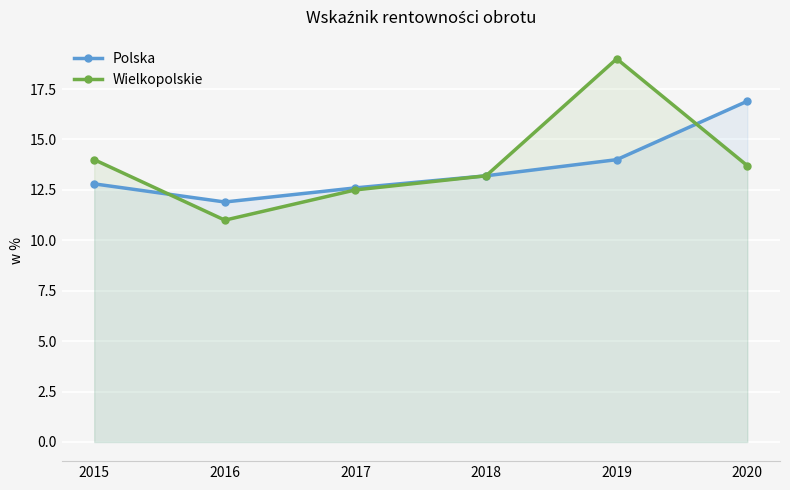

How many data points in Wielkopolskie are above 13?

4